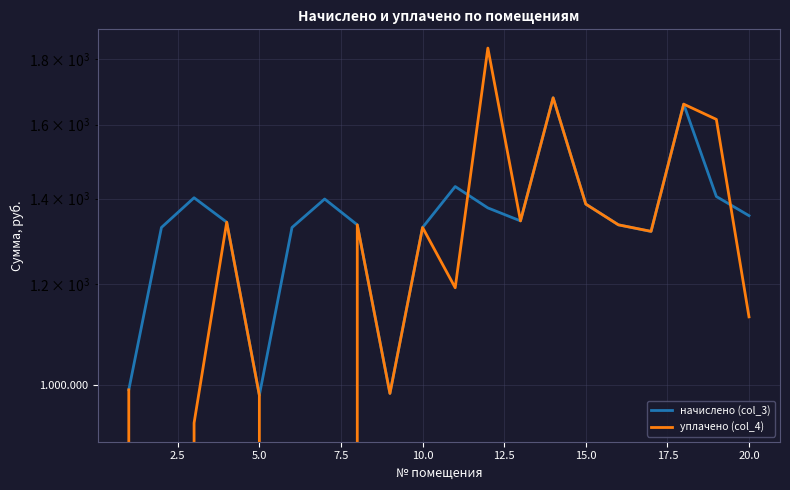

Rank the series by their average value, from lowest to highest.

уплачено (col_4), начислено (col_3)